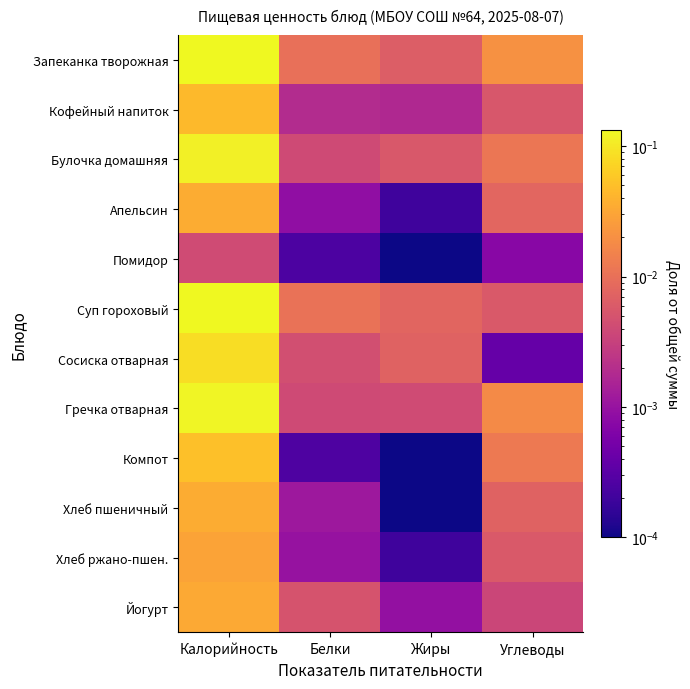

At which category is the sum across all series the highest?

Калорийность